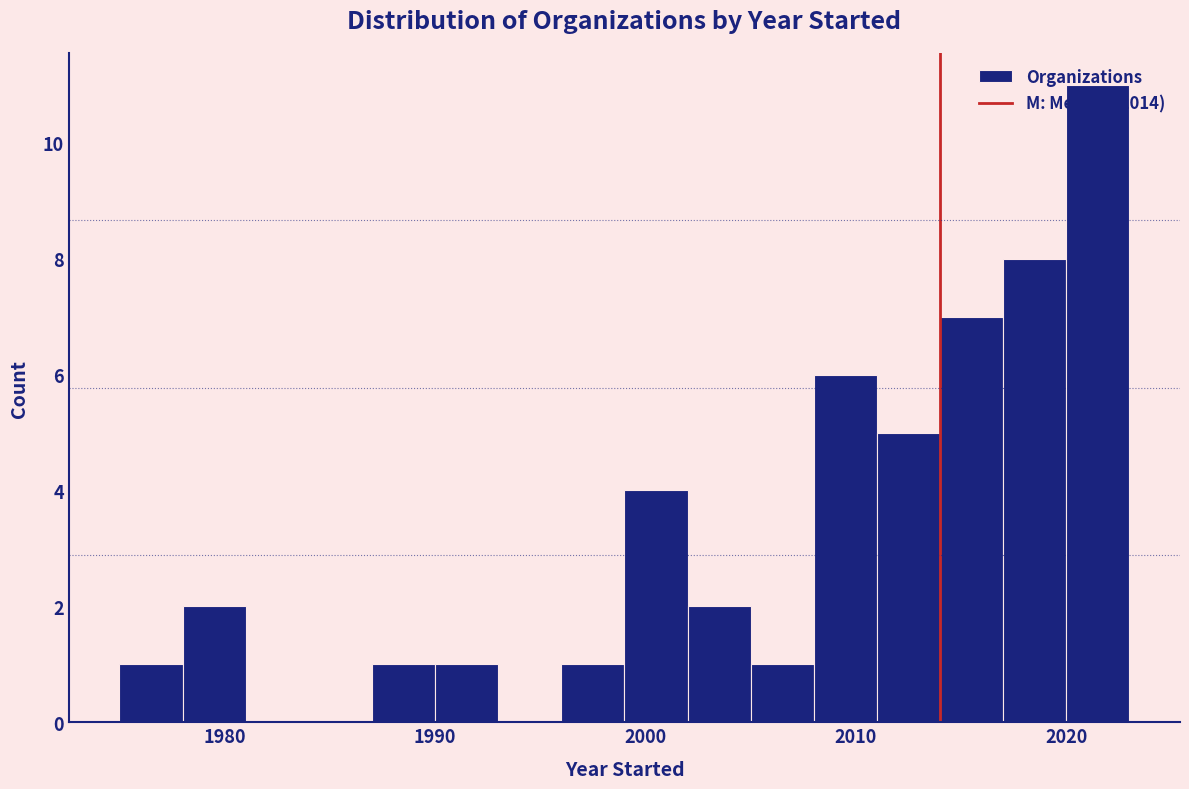

Read against the x-axis, roughly where is the centre of the tallest bar?

2022